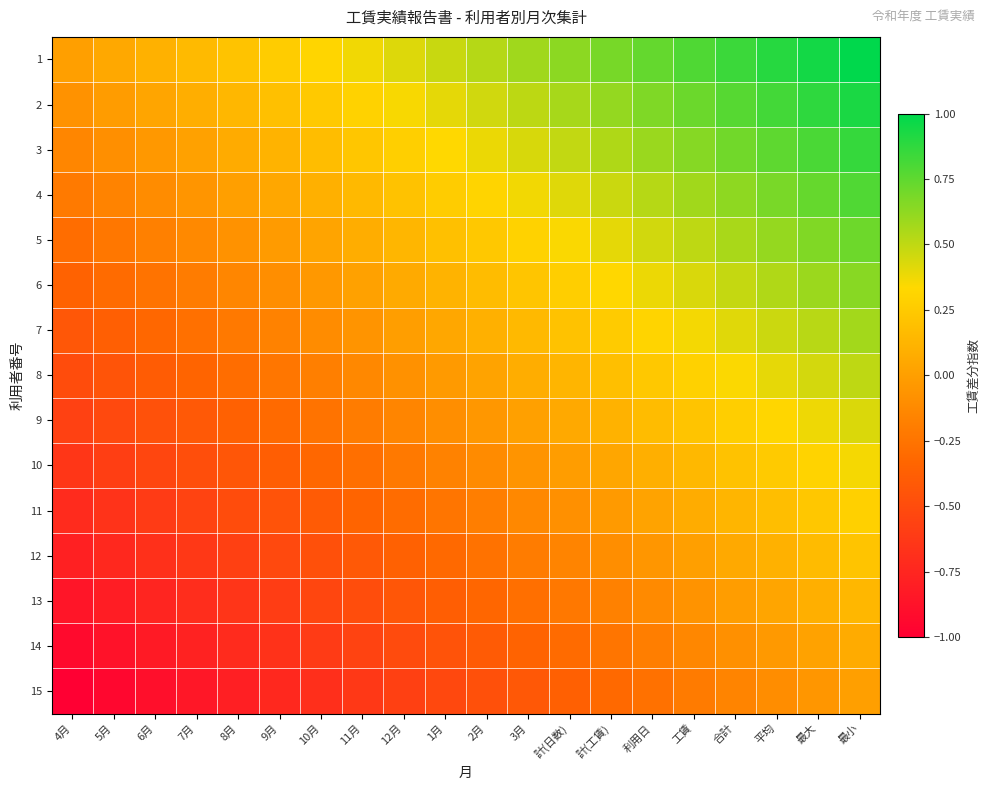

List the series in order of their peak value, highest first.

1, 2, 3, 4, 5, 6, 7, 8, 9, 10, 11, 12, 13, 14, 15